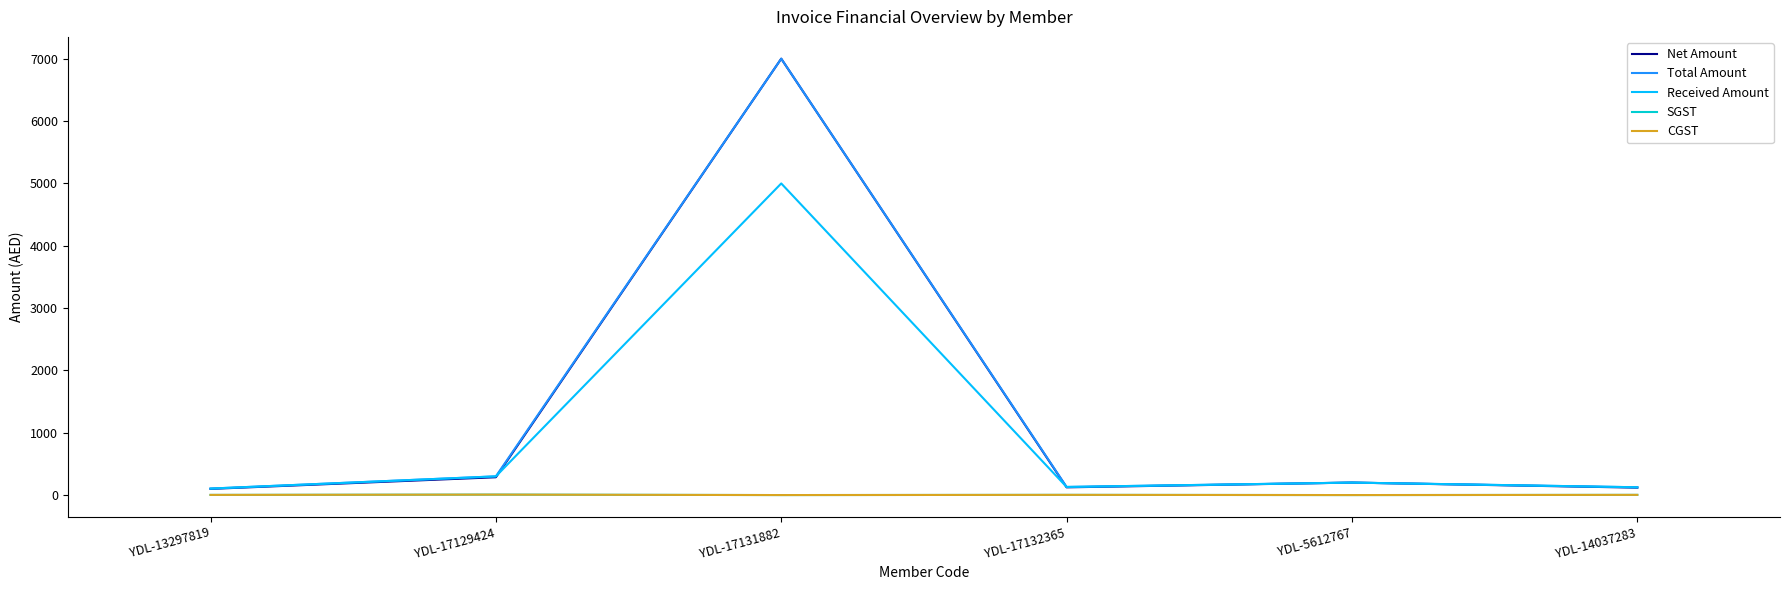

True or false: CGST and Net Amount cross at least once.

False